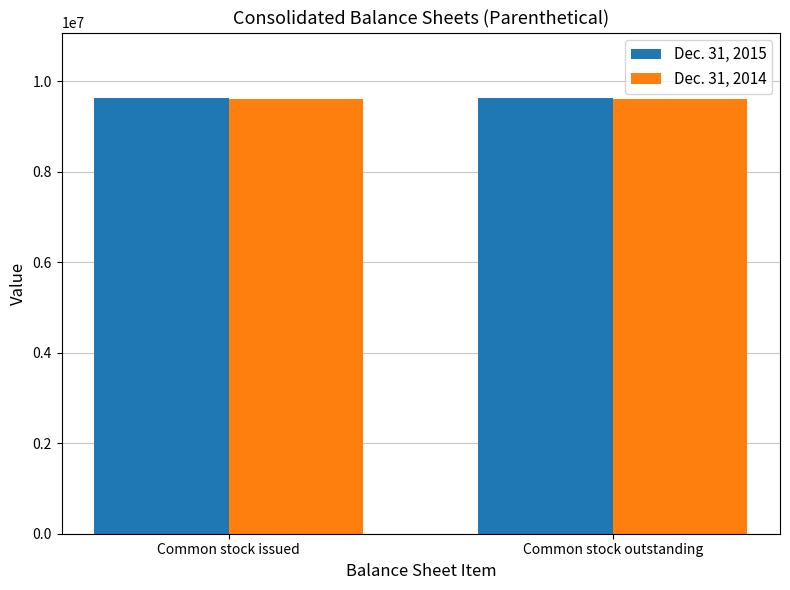

Rank the series by their average value, from highest to lowest.

Dec. 31, 2015, Dec. 31, 2014